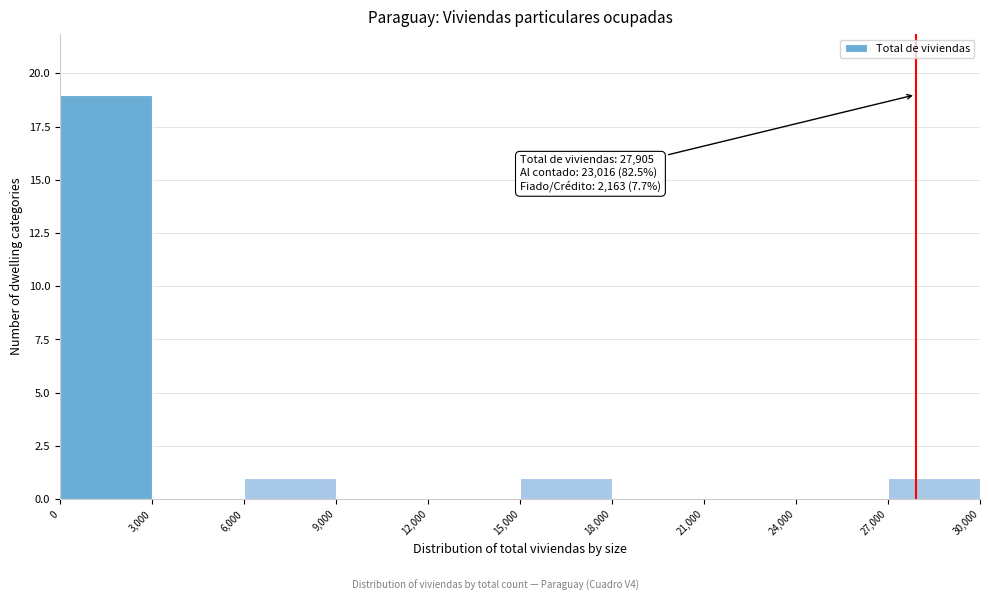

Which range on the x-axis has the tallest bar?

0 to 3,000